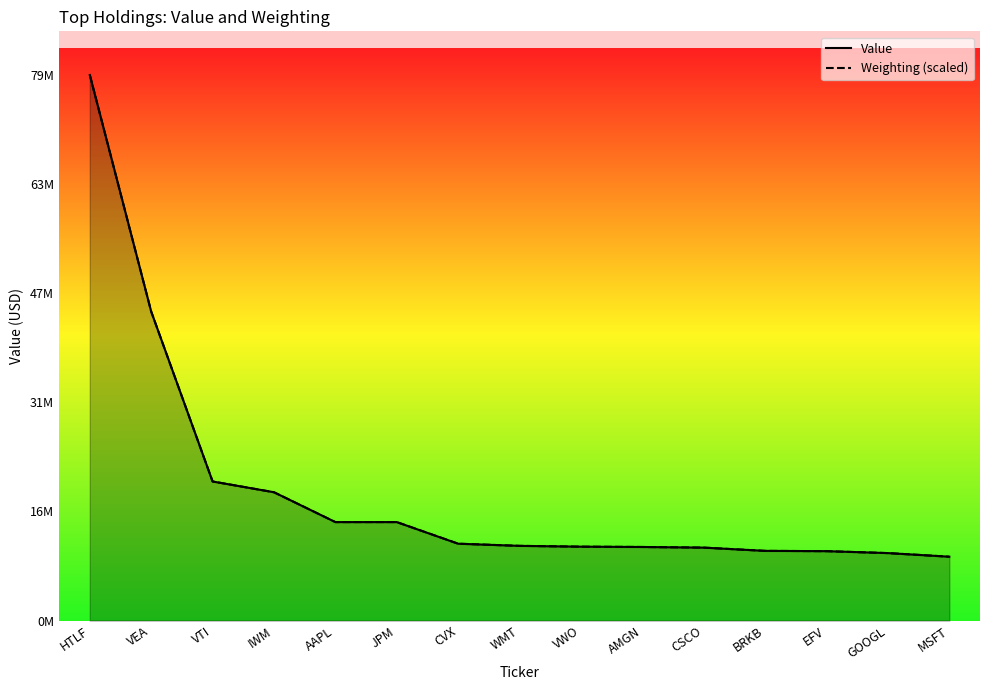

Reading left to right, what are all the values shown in this chart?

Value: HTLF=78584000.0	VEA=44505000.0	VTI=20034000.0	IWM=18483000.0	AAPL=14184000.0	JPM=14183000.0	CVX=11069000.0	WMT=10759000.0	VWO=10643000.0	AMGN=10598000.0	CSCO=10505000.0	BRKB=10039000.0	EFV=9997000.0	GOOGL=9719000.0	MSFT=9197000.0
Weighting (scaled): HTLF=78584000.0	VEA=44506304.7	VTI=20033759.3	IWM=18482722.2	AAPL=14184939.4	JPM=14184939.4	CVX=11071584.9	WMT=10761377.4	VWO=10642934.6	AMGN=10597813.5	CSCO=10507571.4	BRKB=10039440.2	EFV=9994319.1	GOOGL=9717952.5	MSFT=9199060.1